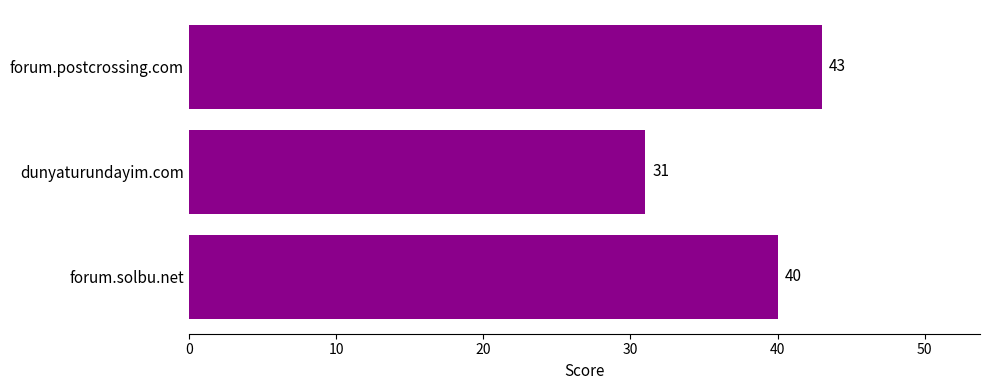

Reading bottom to top, extract all data points from this chart.

40	31	43